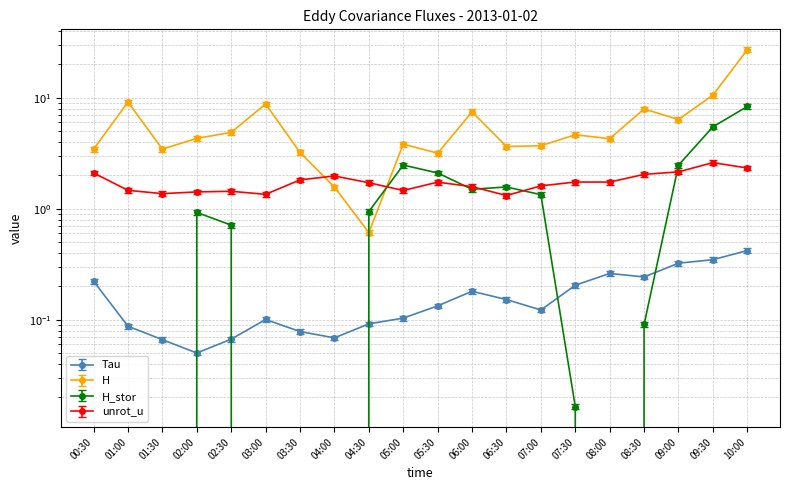

What is the difference between the maximum and minimum values in the unrot_u series?

1.3